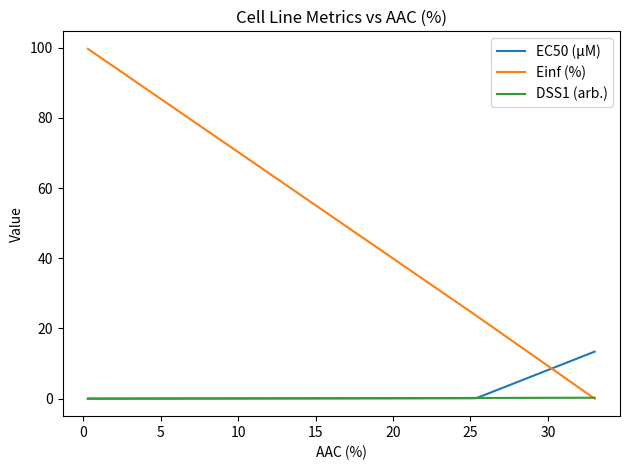

How many lines are shown in the chart?

3